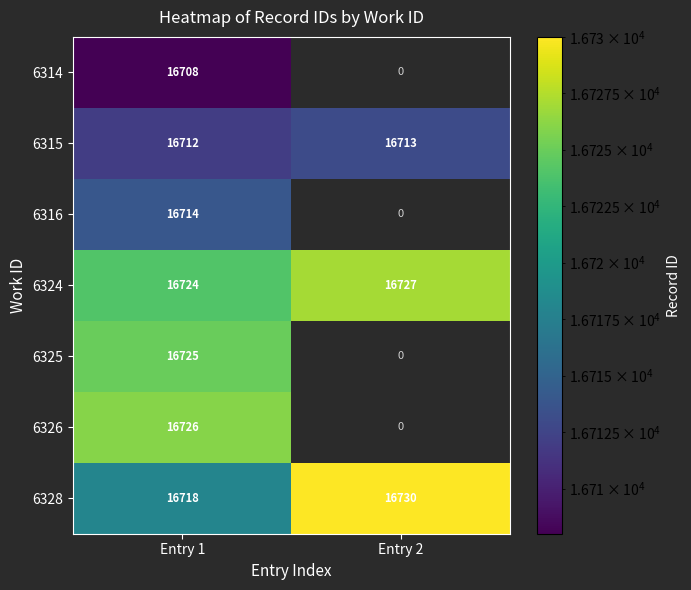

What is the maximum value shown in the chart?

16730